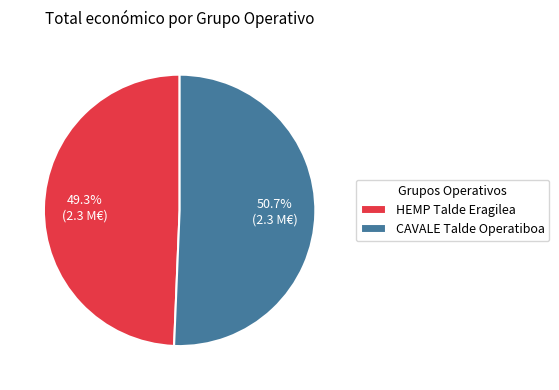

Combined, do CAVALE Talde Operatiboa and HEMP Talde Eragilea account for over 50%?

Yes